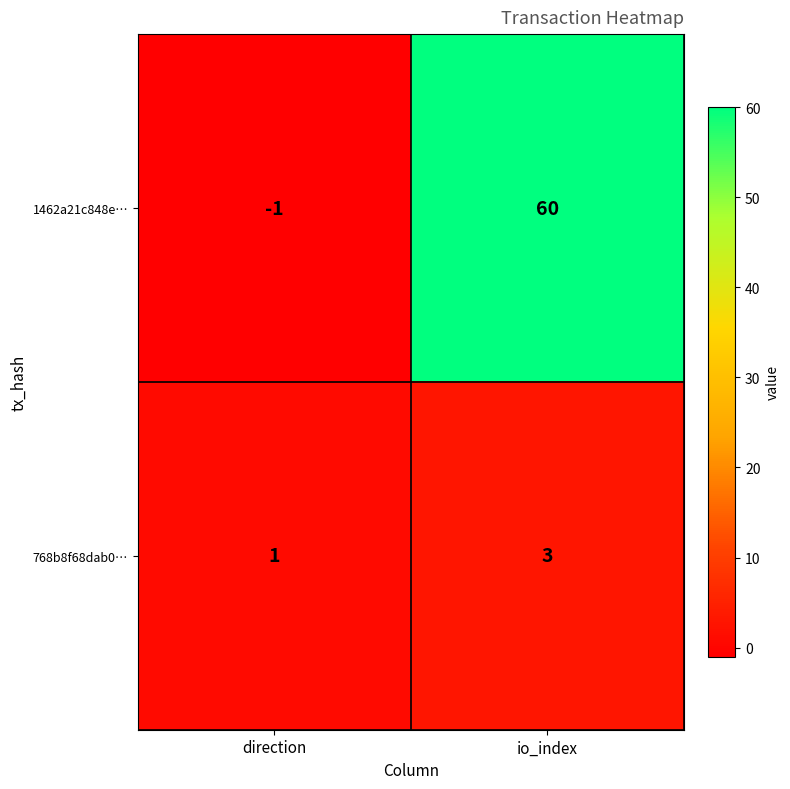

Rank the series at direction from highest to lowest value.

768b8f68dab0…, 1462a21c848e…